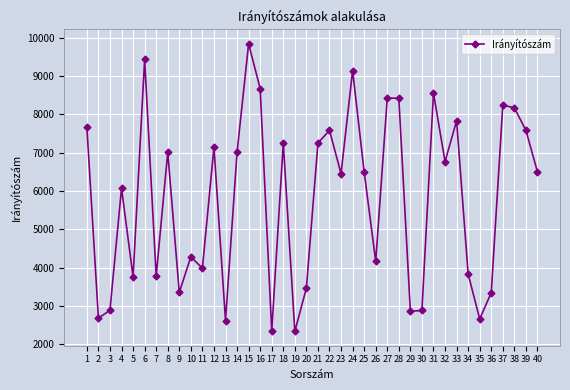

Is it true that the value at 5 is 3759?

True